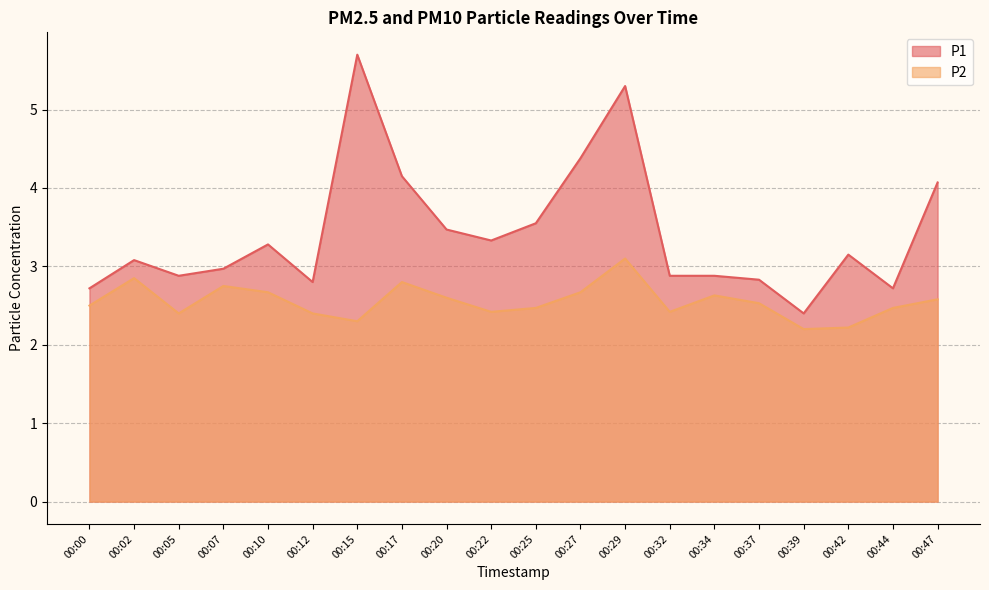

The value of P1 at 00:34 is 2.9. True or false?

True